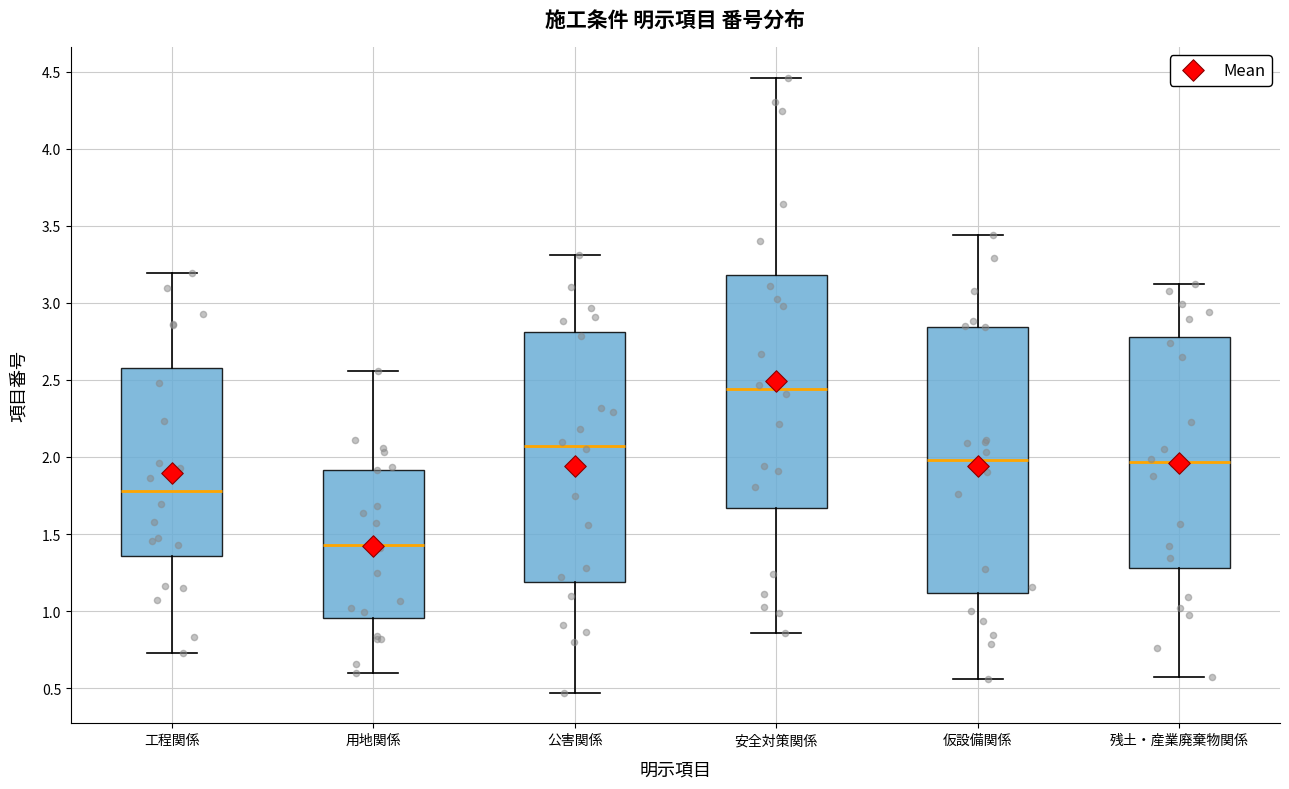

Which box has the highest median line?

安全対策関係